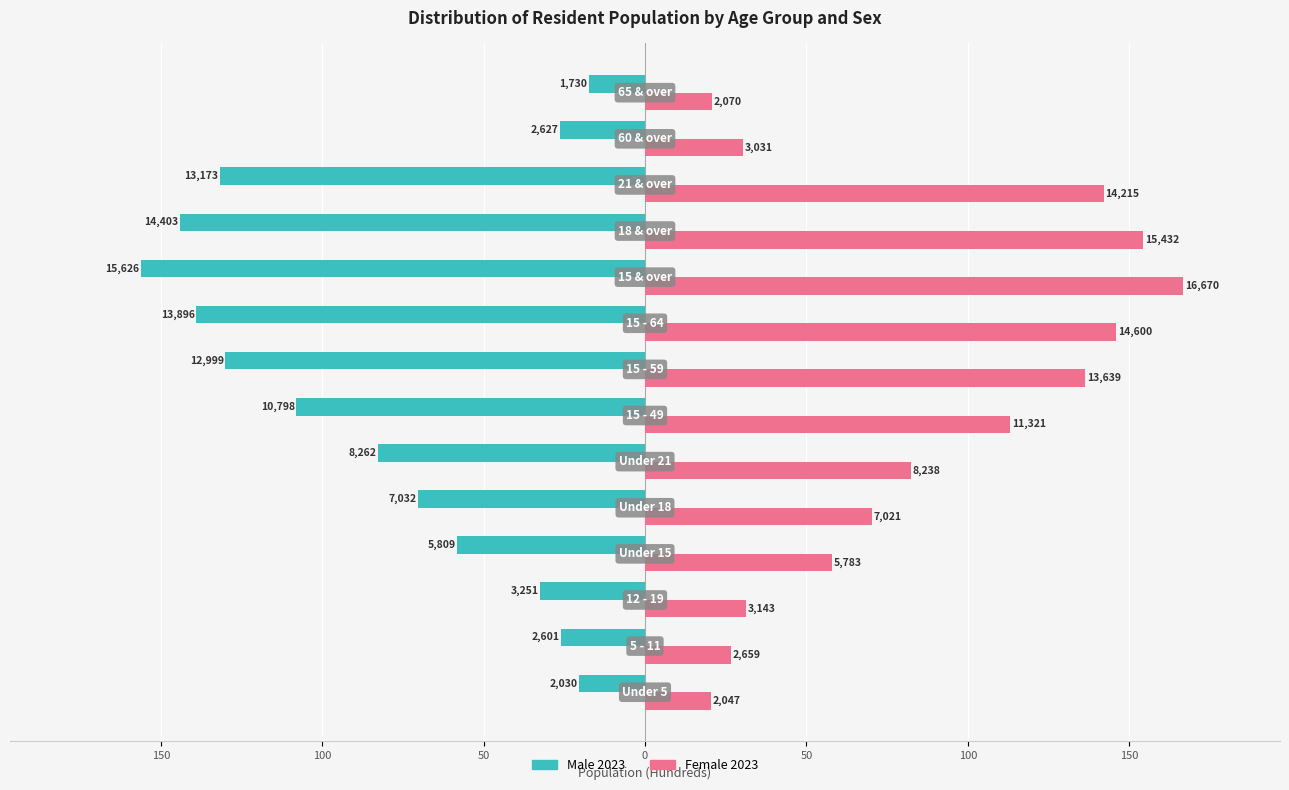

What are all the series names shown in the legend?

Male 2023, Female 2023